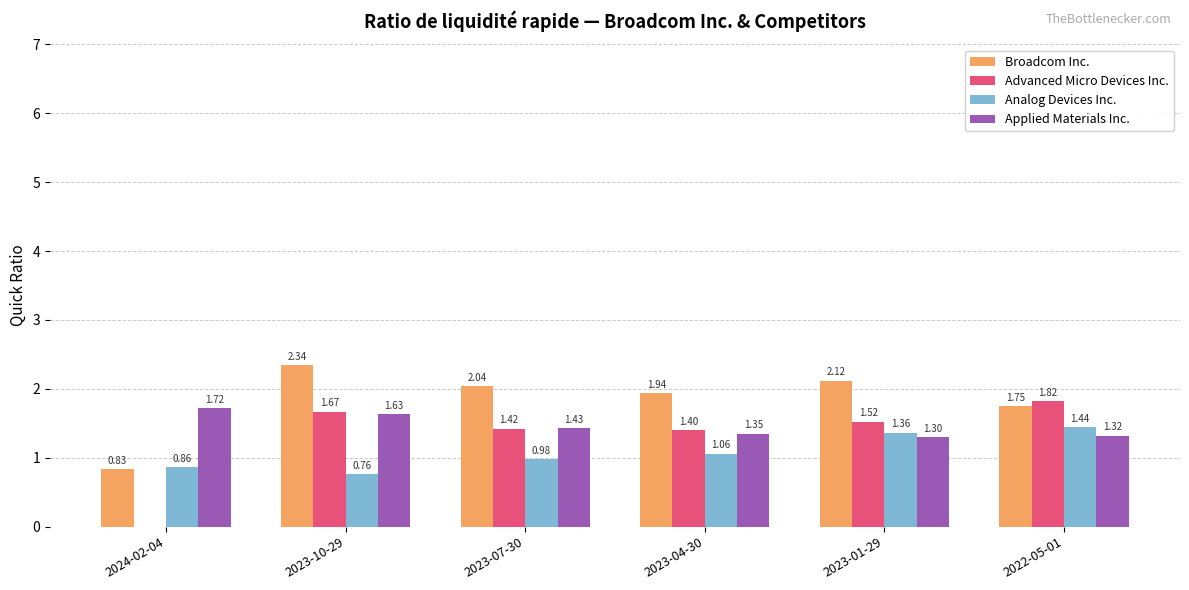

At which label is Broadcom Inc. closest to 1?

2024-02-04